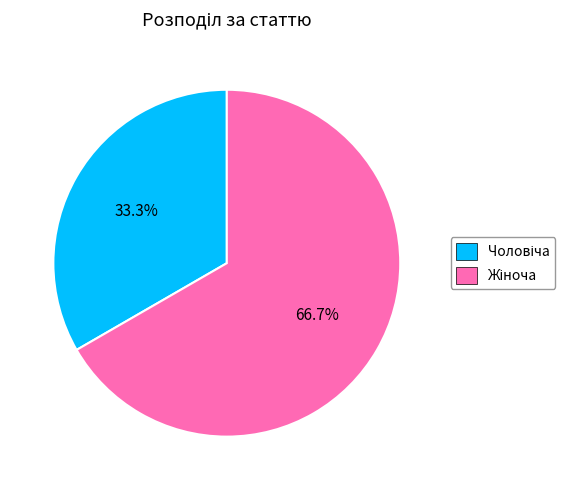

To the nearest percent, what is the difference between the largest and smallest slice percentages?

33%